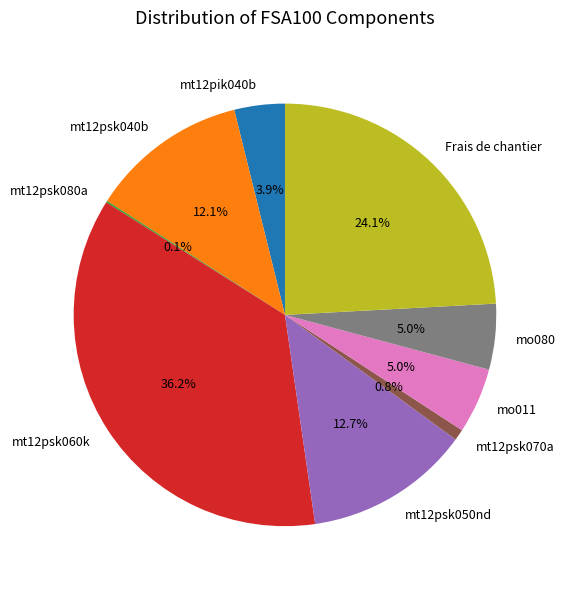

Is it true that mt12psk050nd is 2% of the pie?

False